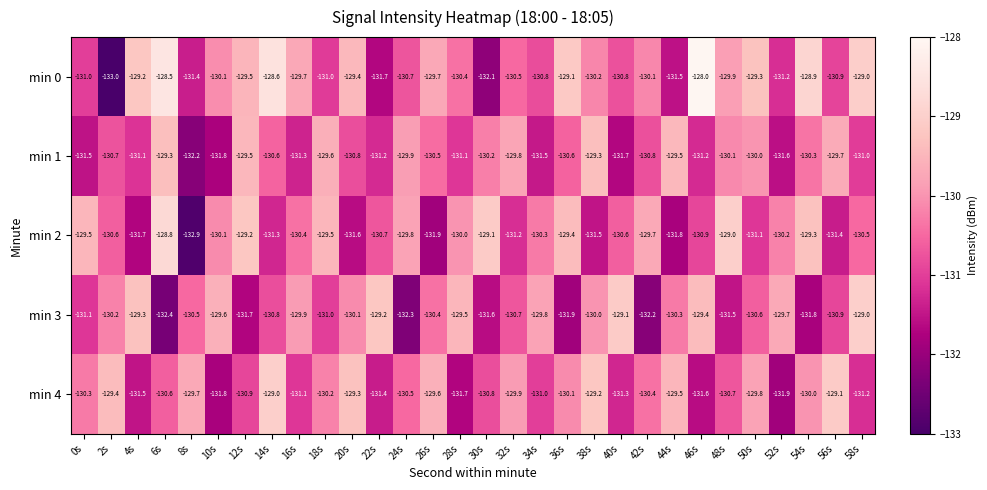

Where is min 1 nearest to the value -130?

50s